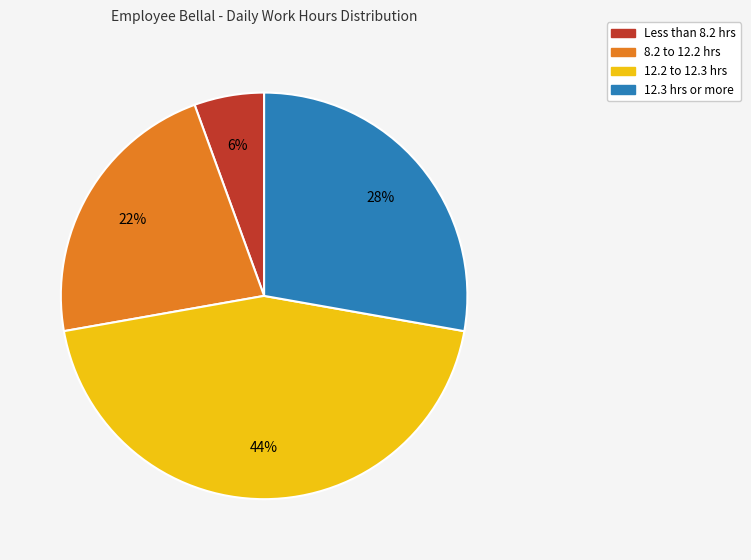

To the nearest percent, what is the average slice percentage?

25%